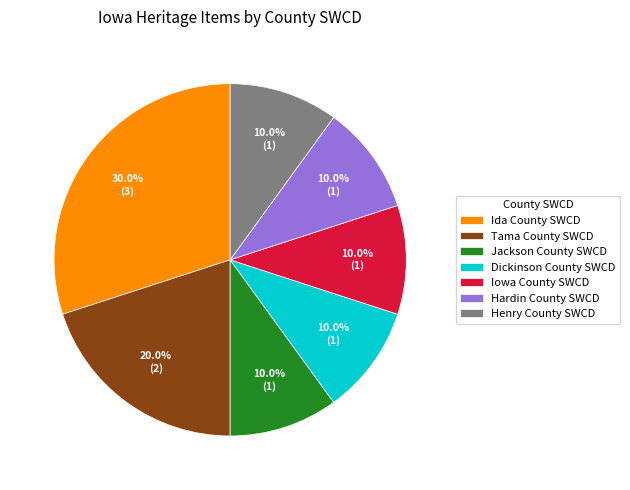

Which has a higher value, Ida County SWCD or Iowa County SWCD?

Ida County SWCD